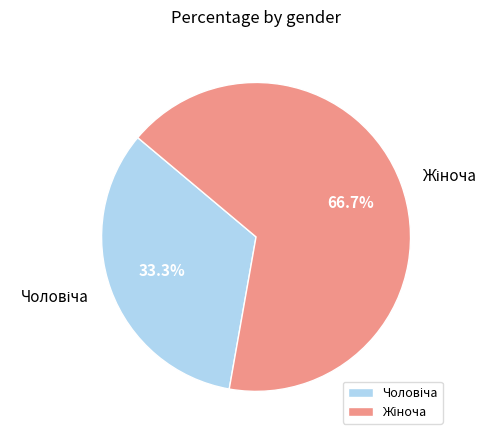

Is there any slice that represents more than half of the pie?

Yes